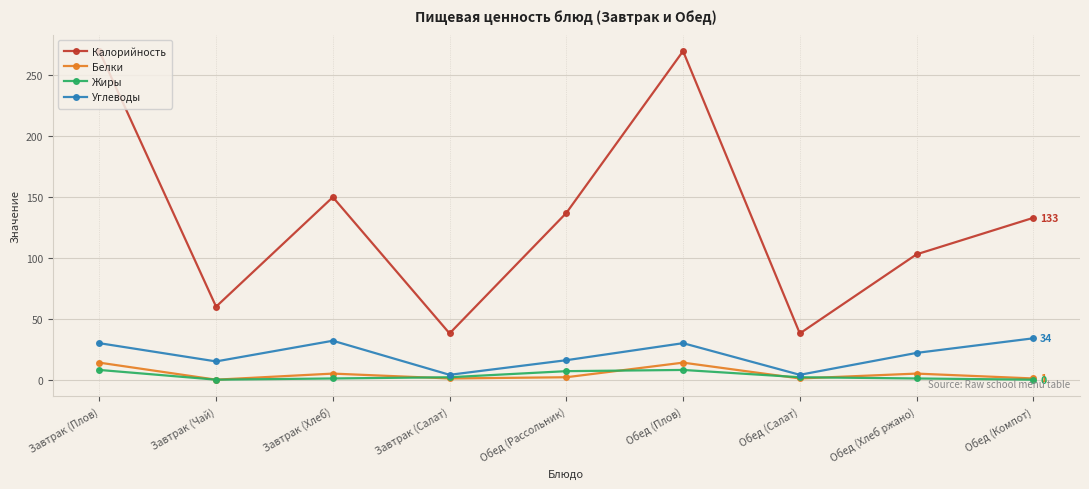

What are all the series names shown in the legend?

Калорийность, Белки, Жиры, Углеводы